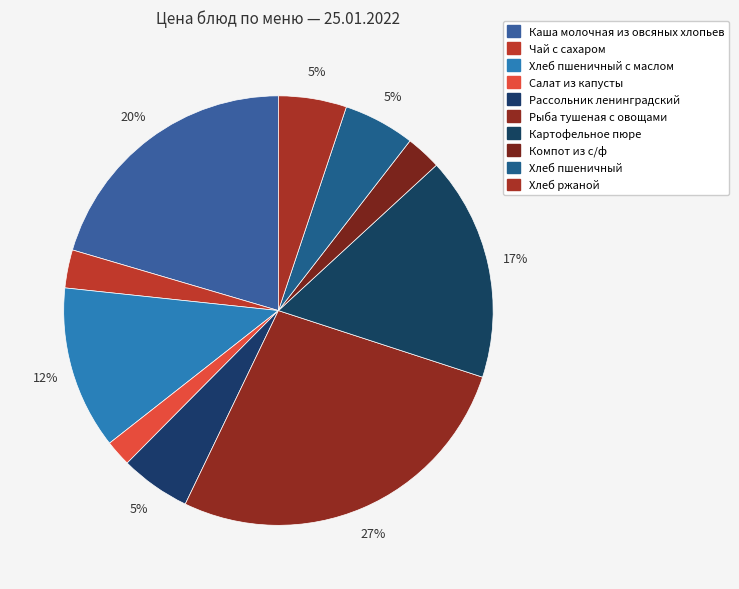

Rank the categories by value from highest to lowest.

Рыба тушеная с овощами, Каша молочная из овсяных хлопьев, Картофельное пюре, Хлеб пшеничный с маслом, Хлеб пшеничный, Рассольник ленинградский, Хлеб ржаной, Чай с сахаром, Компот из с/ф, Салат из капусты